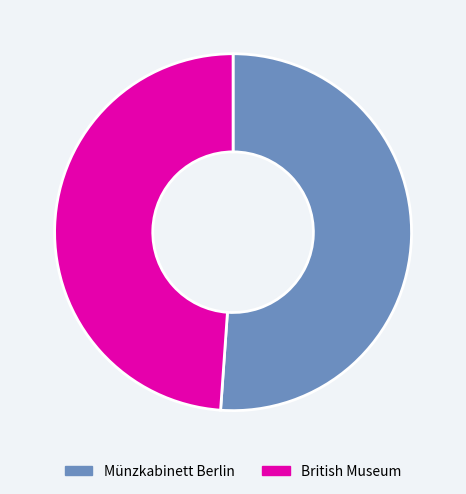

Which category has the smallest portion of the pie?

British Museum